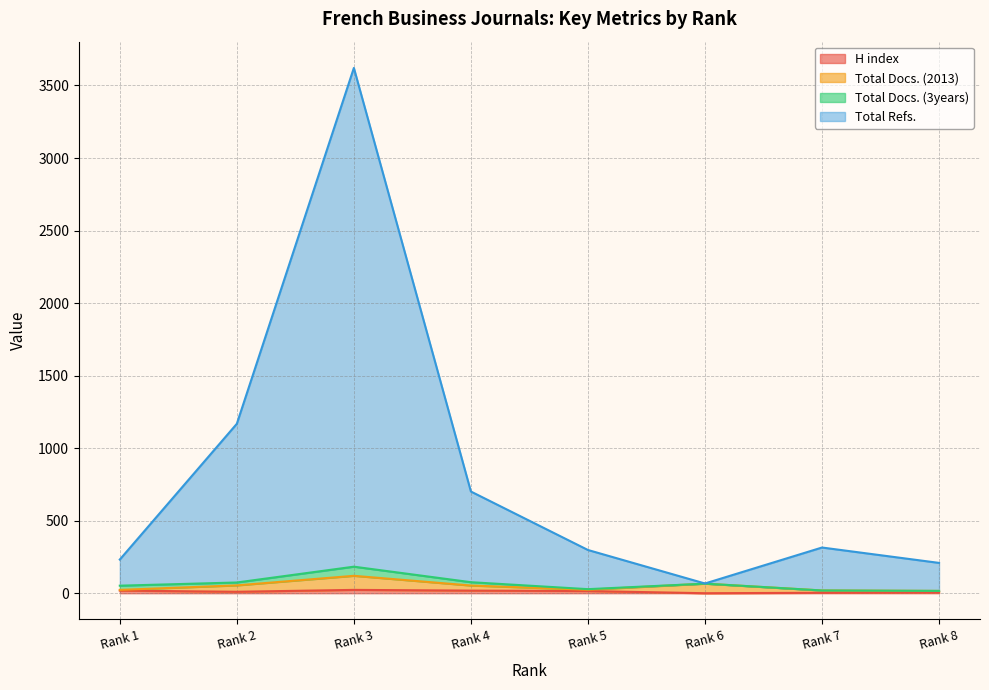

At which category is the sum across all series the highest?

Rank 3